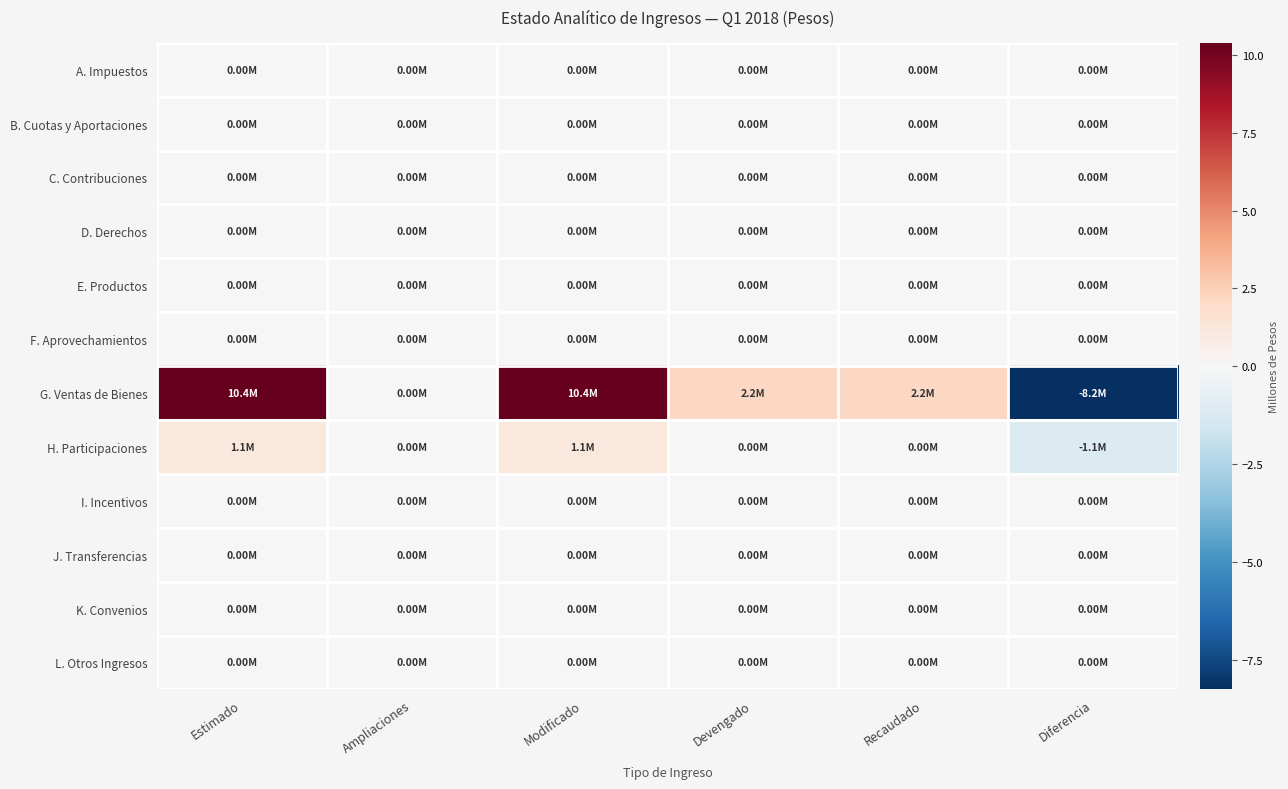

Which series has the largest total across all categories?

G. Ventas de Bienes